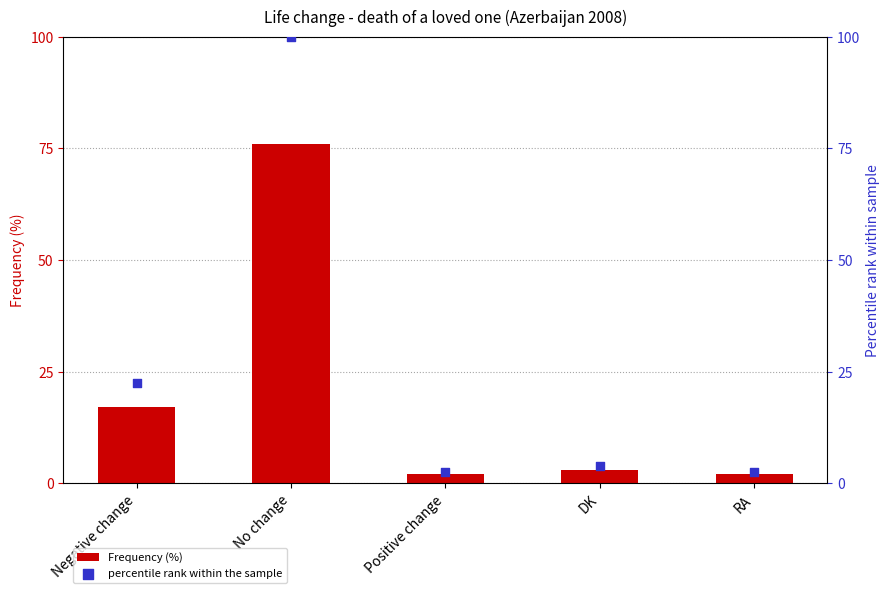

What are all the series names shown in the legend?

Frequency (%), percentile rank within the sample